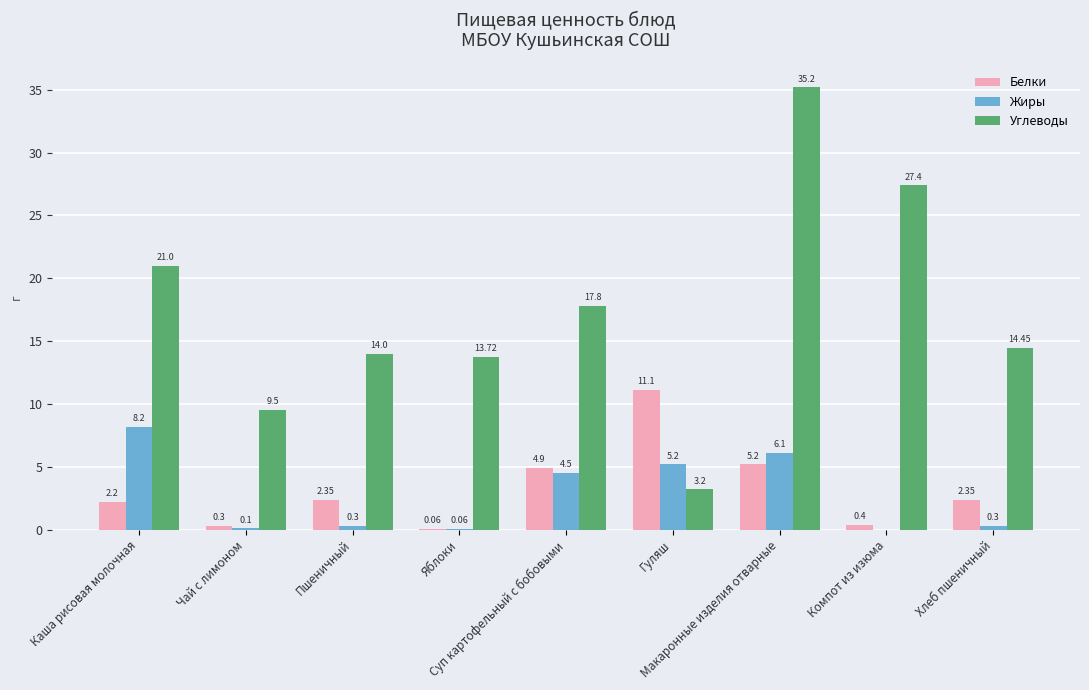

Which series changed the most between Суп картофельный с бобовыми and Хлеб пшеничный?

Жиры